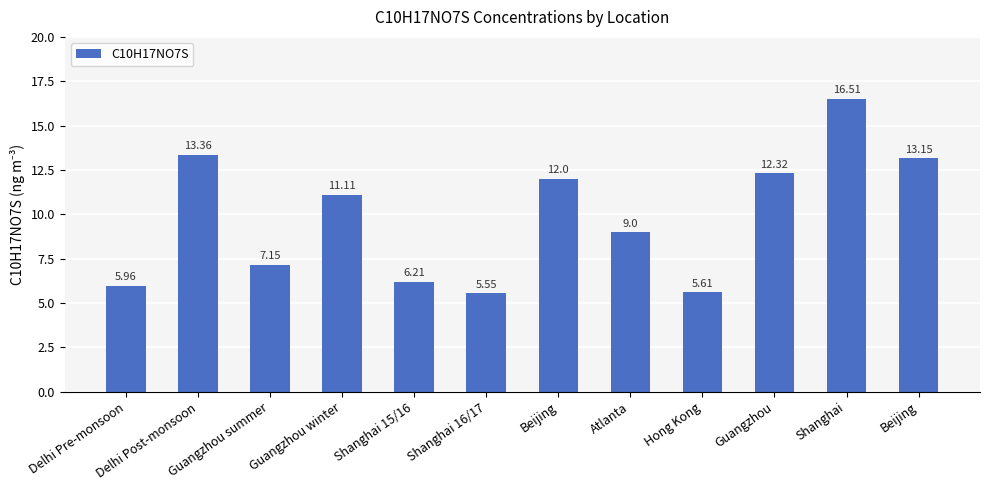

What is the difference between the second highest and second lowest values?

7.7